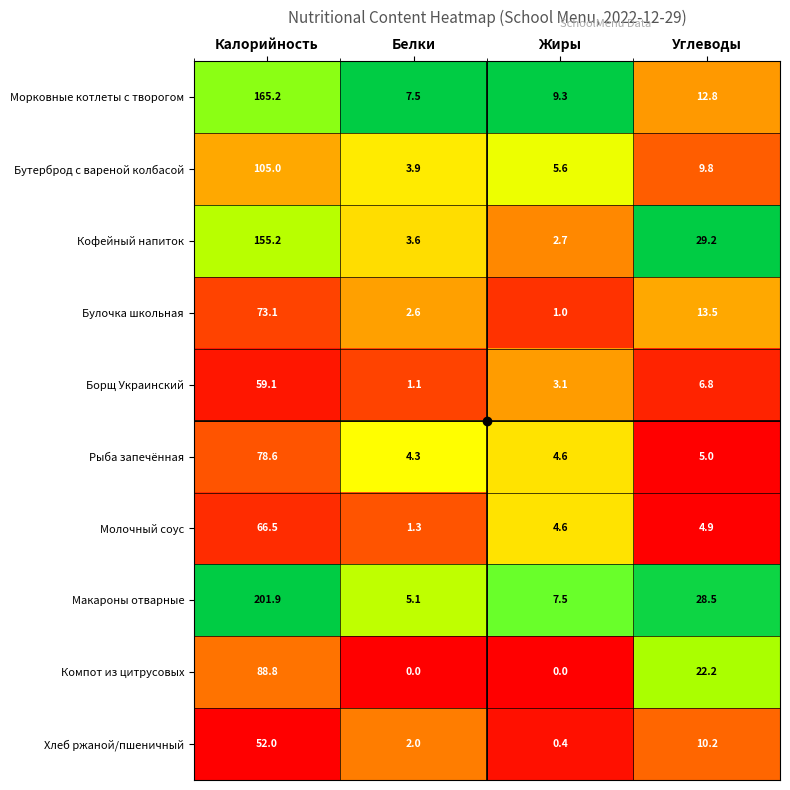

Is the value of Морковные котлеты с творогом at Жиры greater than the value of Молочный соус at Жиры?

Yes